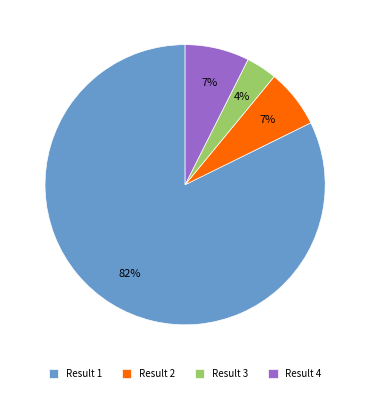

To the nearest percent, what percentage of the pie is Result 2?

7%